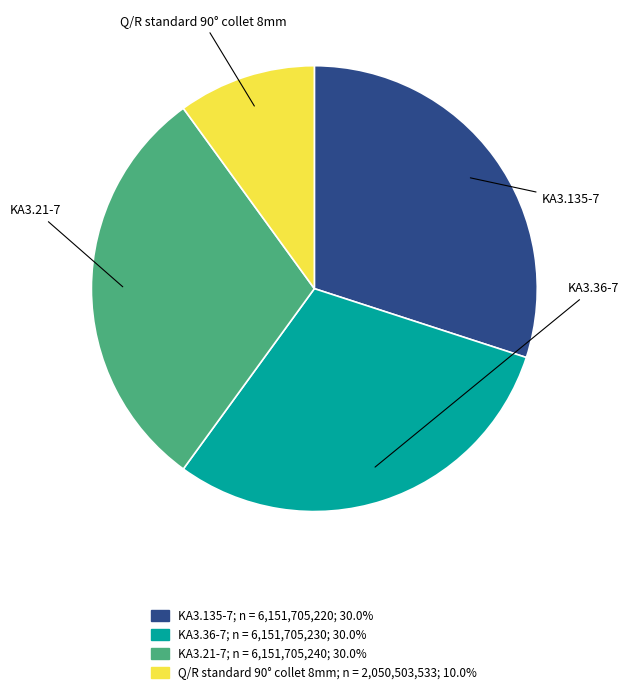

To the nearest percent, what is the average slice percentage?

25%